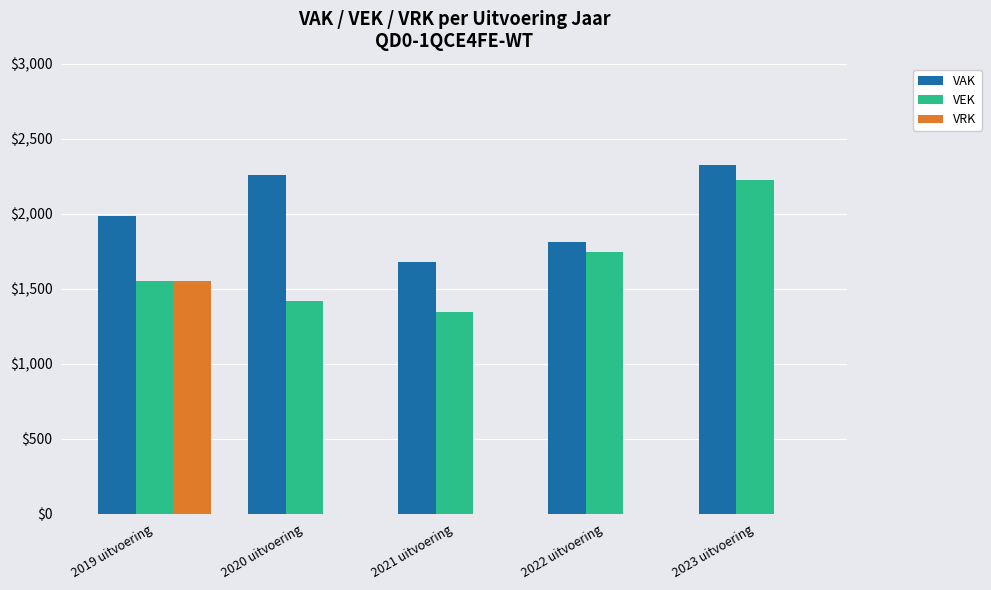

How many series are shown in this chart?

3